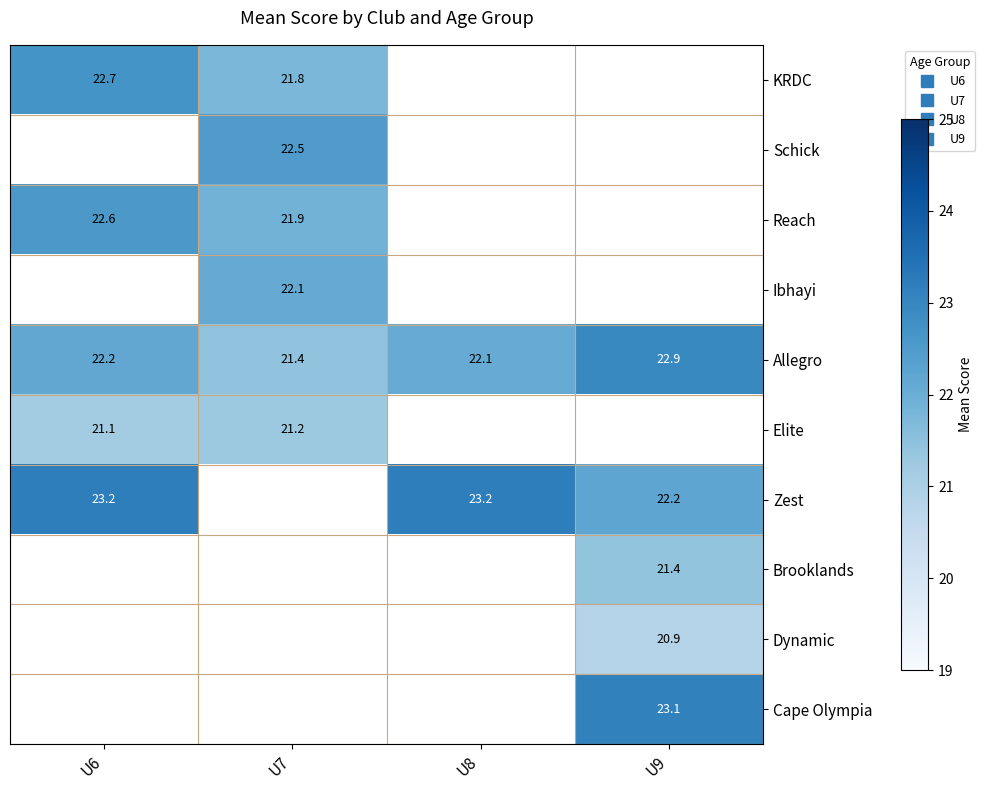

Which series has the largest total across all categories?

Allegro